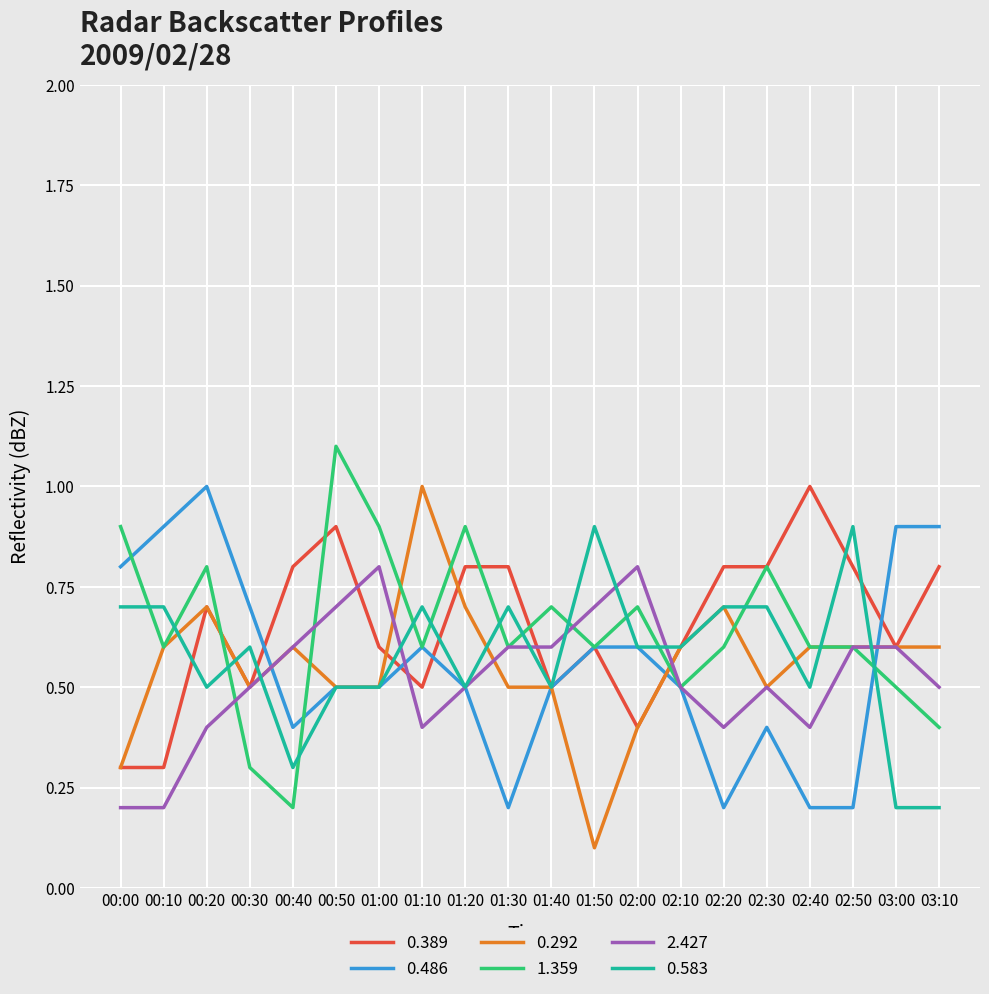

Where is the first local maximum for 0.292?

00:20